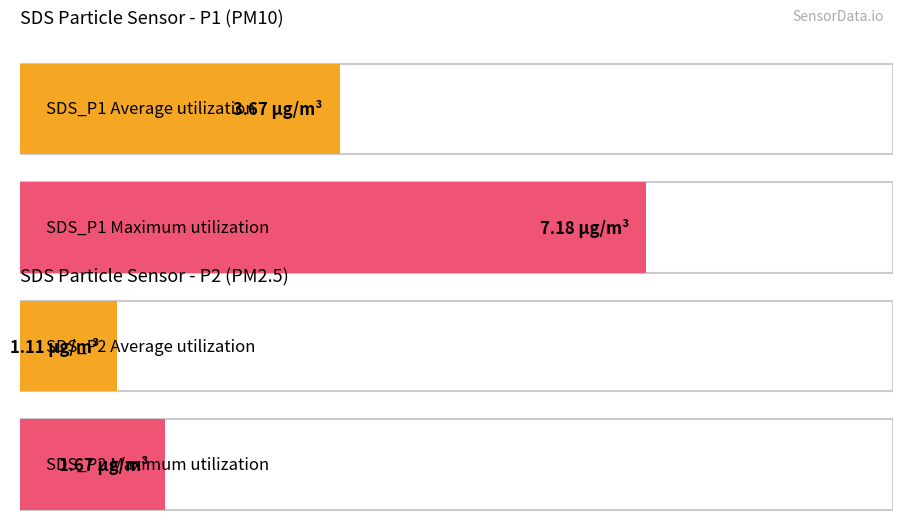

Is the value of SDS_P2 at 00:02 greater than the value of SDS_P1 at 00:22?

No